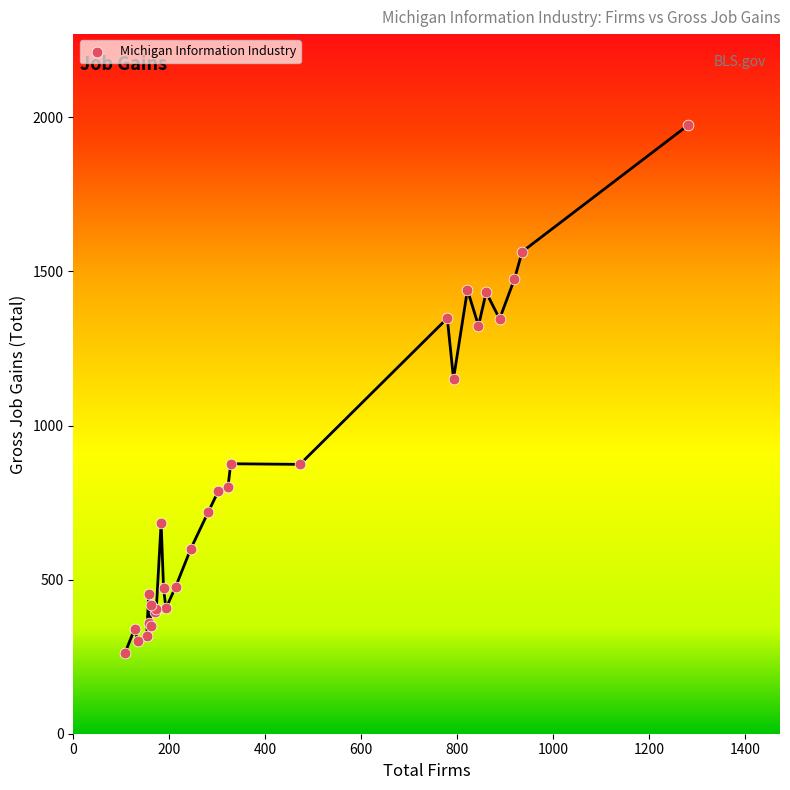

What Y value in the scatter plot is closest to 1118?

1152